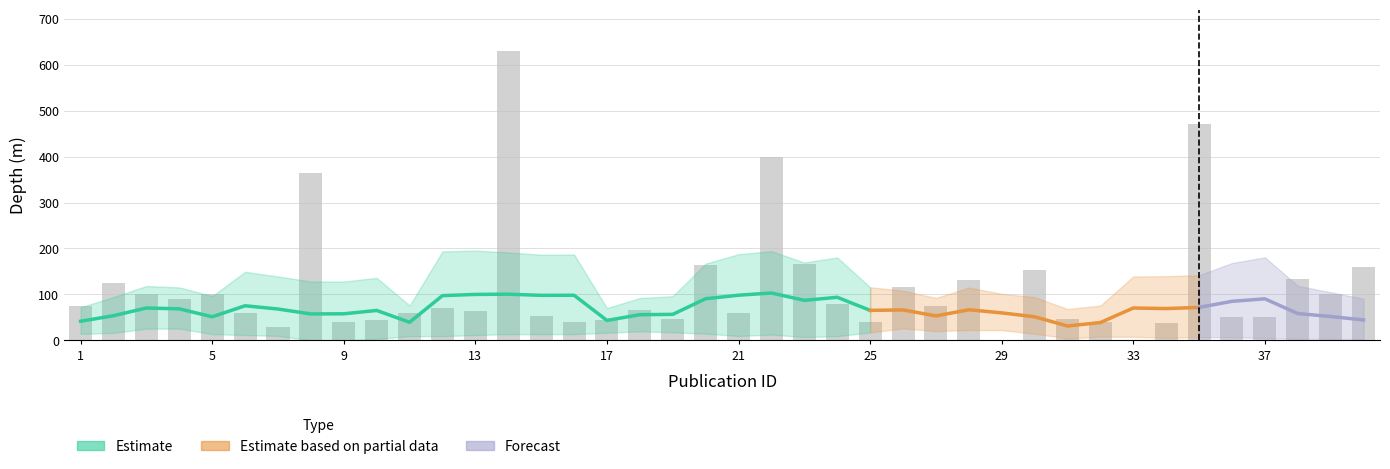

True or false: min_depth_lower has a value of 7 at 31.

False